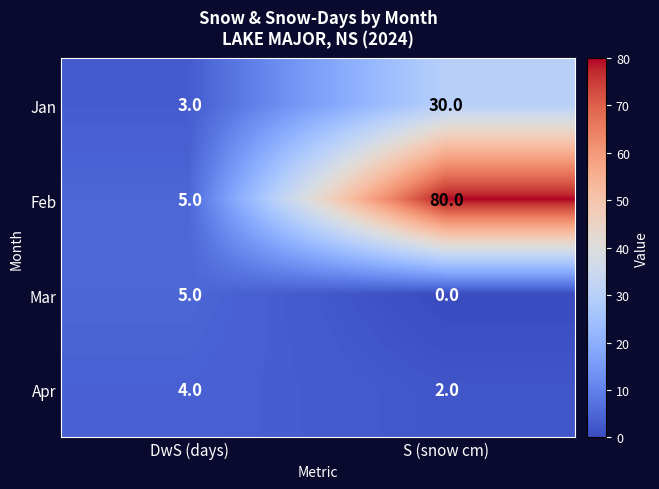

What is the difference between the Feb values at DwS (days) and S (snow cm)?

75